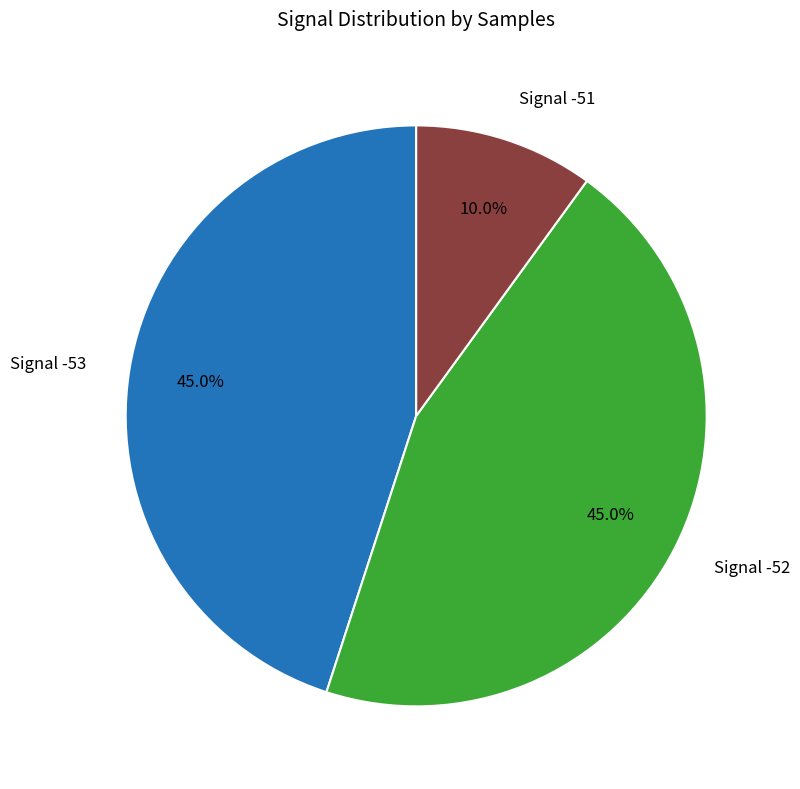

Is there any slice that represents more than half of the pie?

No